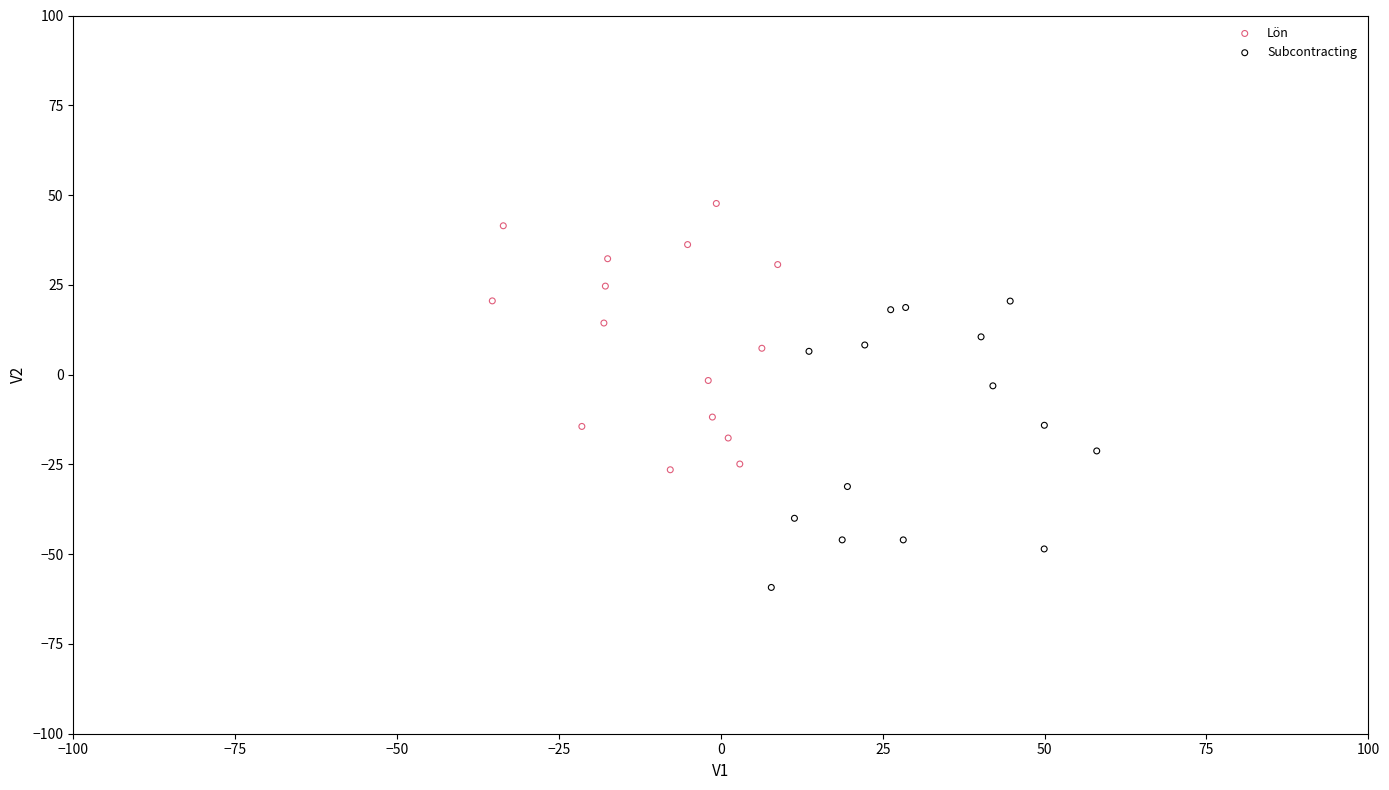

Which series reaches the minimum Y coordinate?

Subcontracting